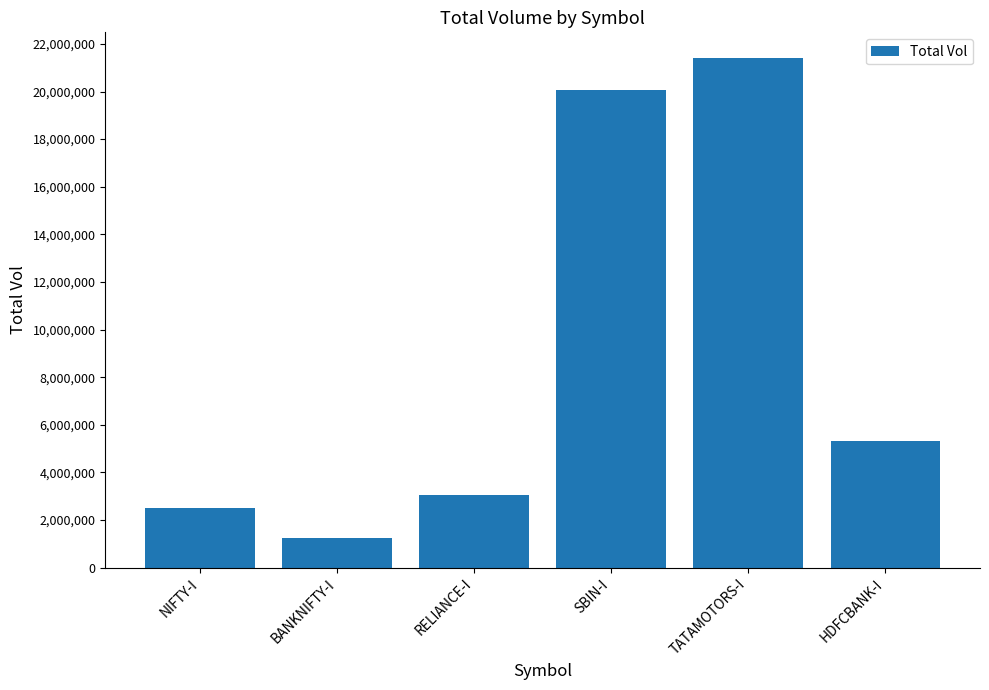

Which category has the highest value across all series?

TATAMOTORS-I